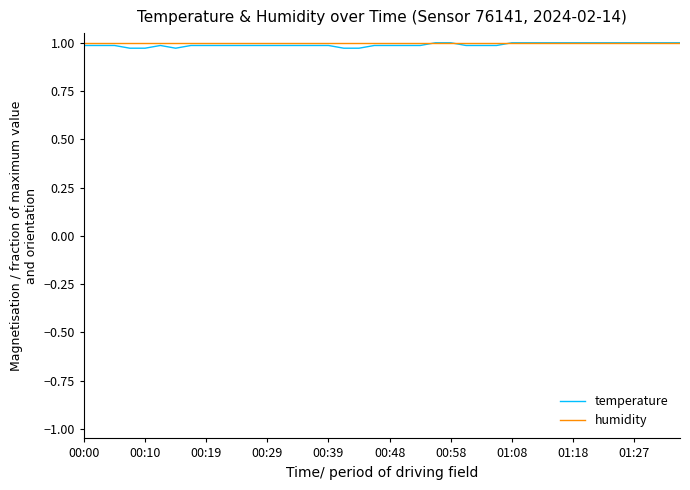

Which series has the largest range (max minus min)?

temperature